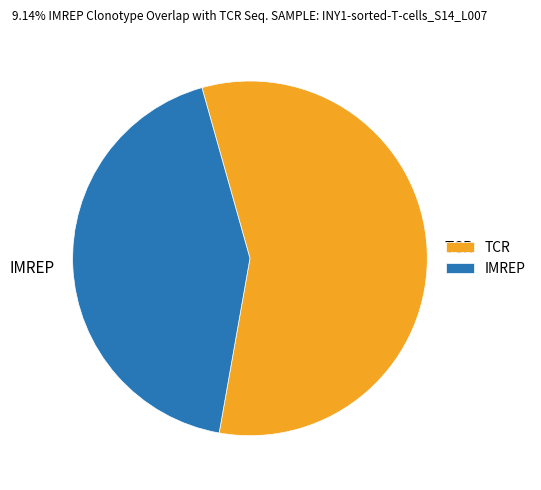

Approximately how many times larger is the value at TCR compared to IMREP?

1.3